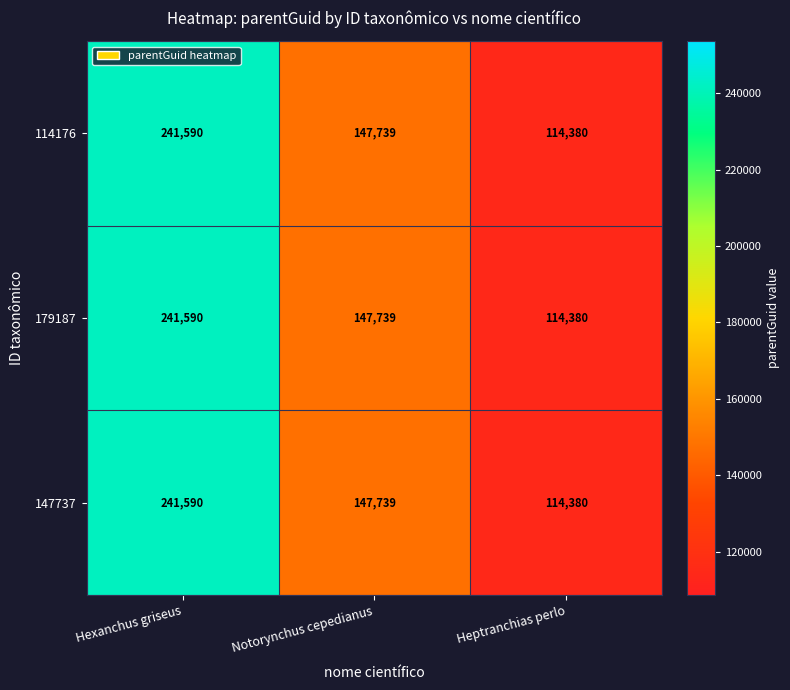

What is the approximate value of 114176 at Hexanchus griseus?

241590